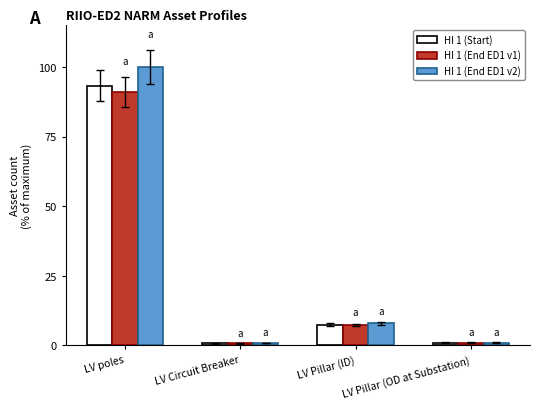

What is the total value across all series at LV poles?

284.4